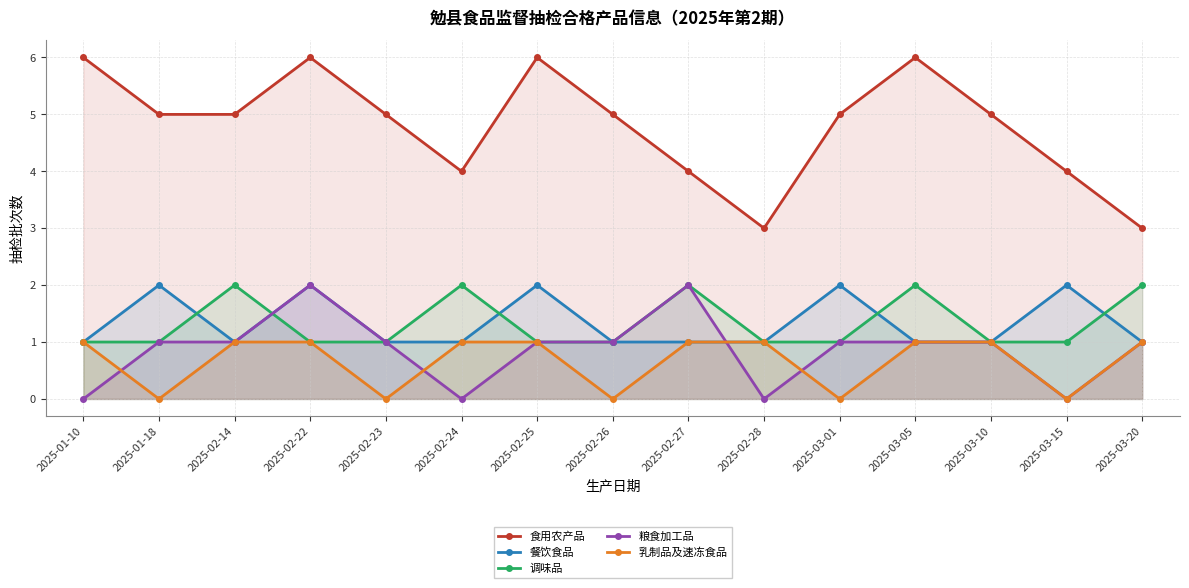

What is the value of the 乳制品及速冻食品 point at the 3rd from the left?

1